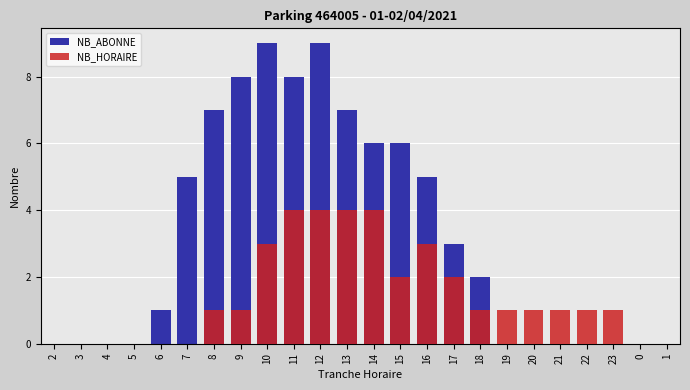

Where does the NB_HORAIRE series first go above 1?

10